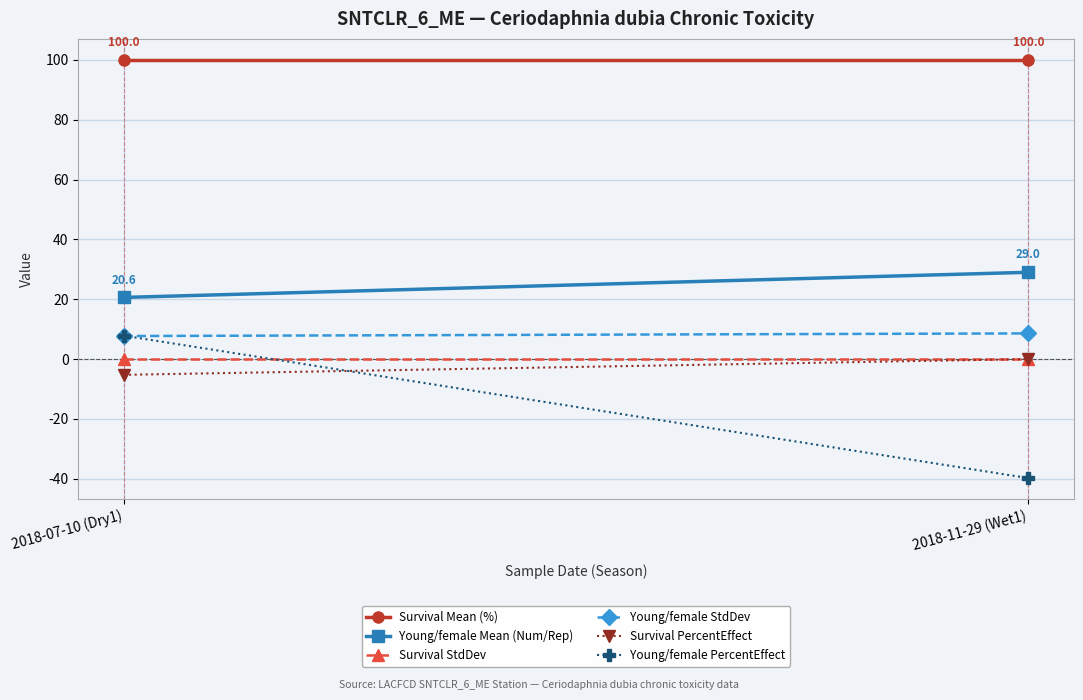

At which label is Young/female PercentEffect closest to -15?

2018-07-10 (Dry1)